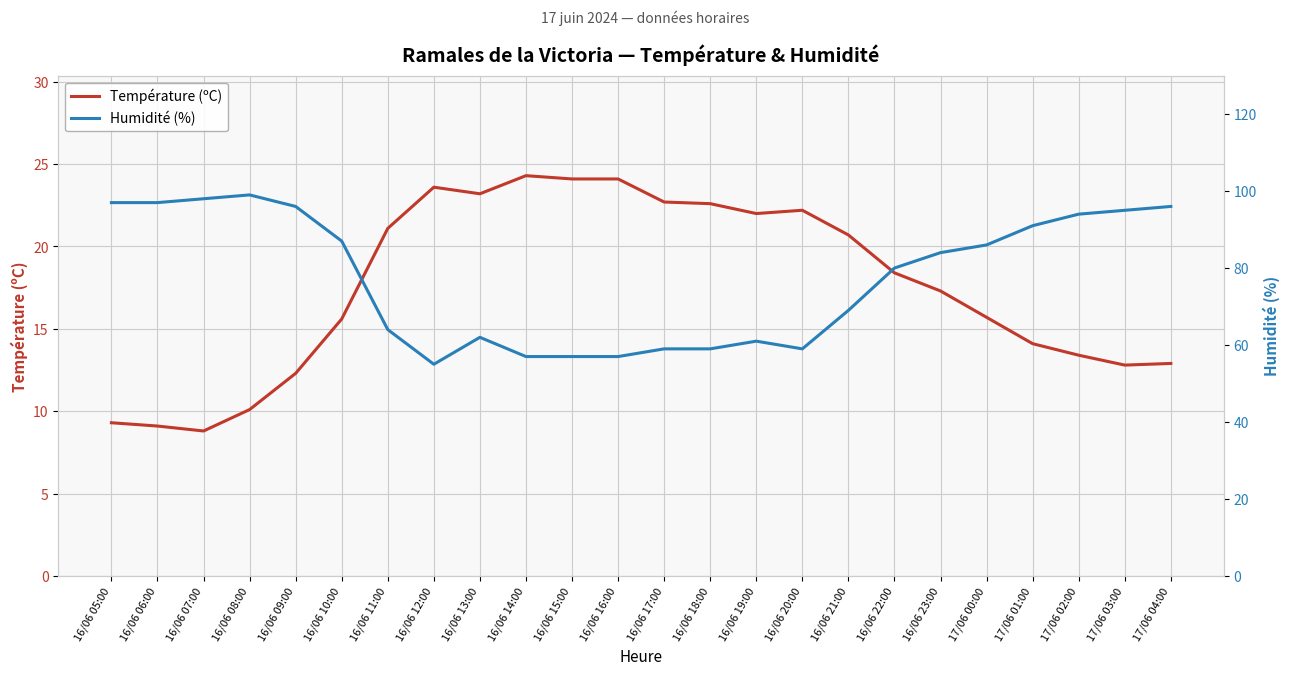

Between 16/06 13:00 and 16/06 15:00, which series saw the biggest shift?

Humidité (%)